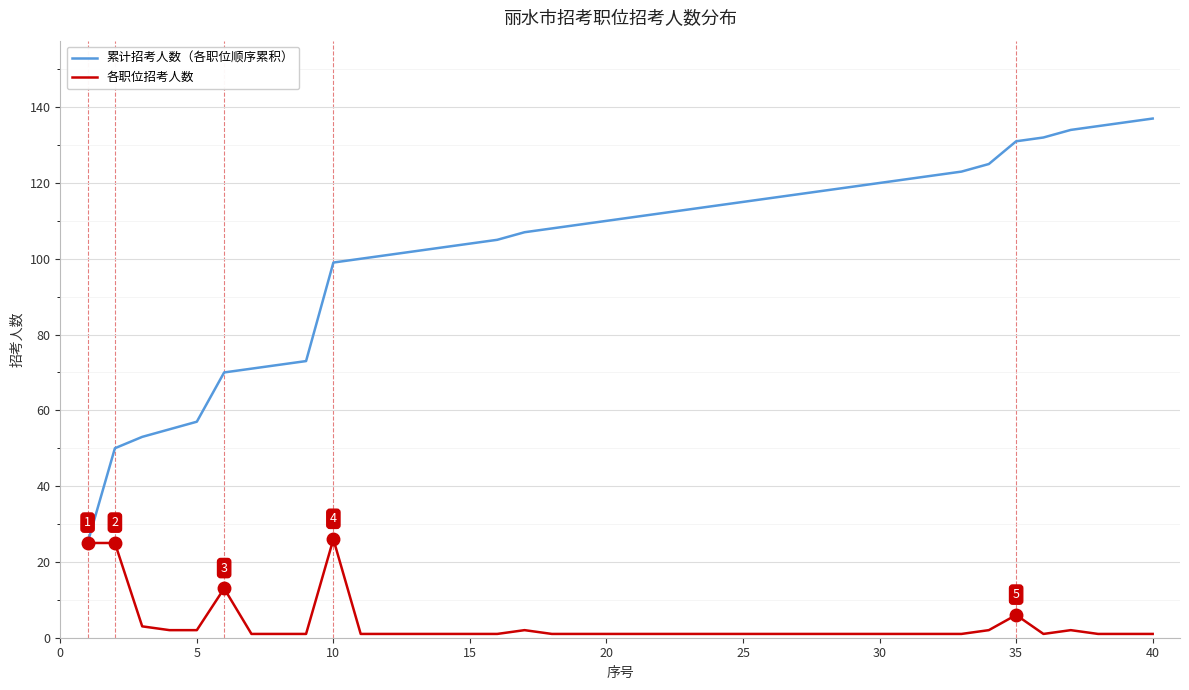

What is the maximum value shown in the chart?

137